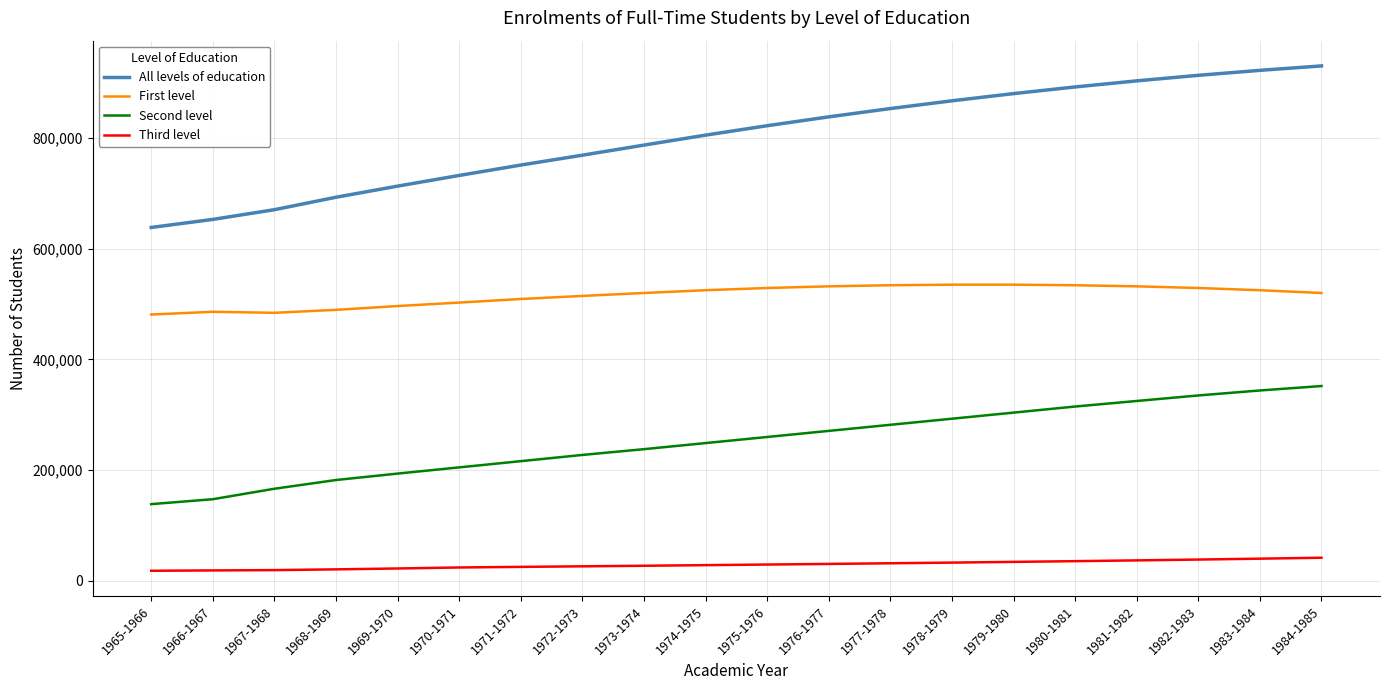

Is the value of Third level at 1980-1981 greater than the value of Second level at 1982-1983?

No